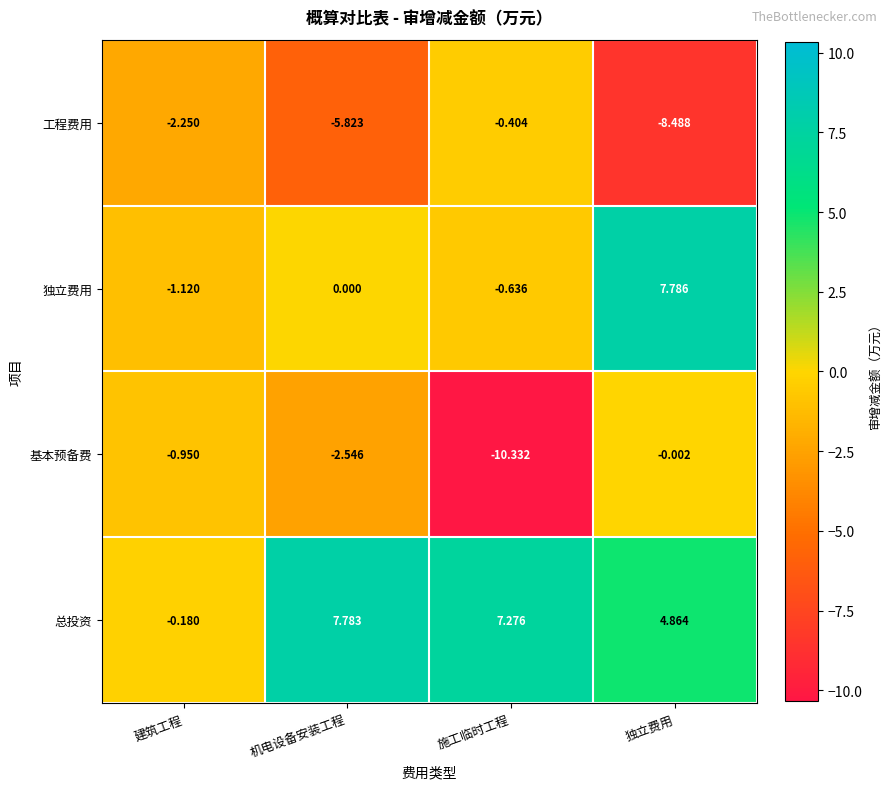

Is the value of 独立费用 at 机电设备安装工程 greater than the value of 总投资 at 机电设备安装工程?

No